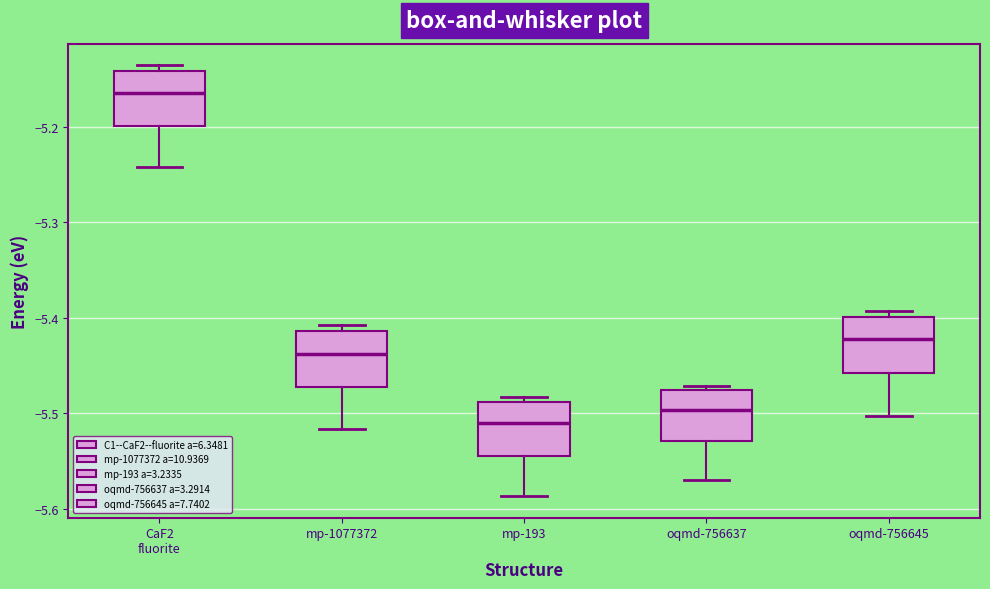

Which box has the lowest median line?

mp-193